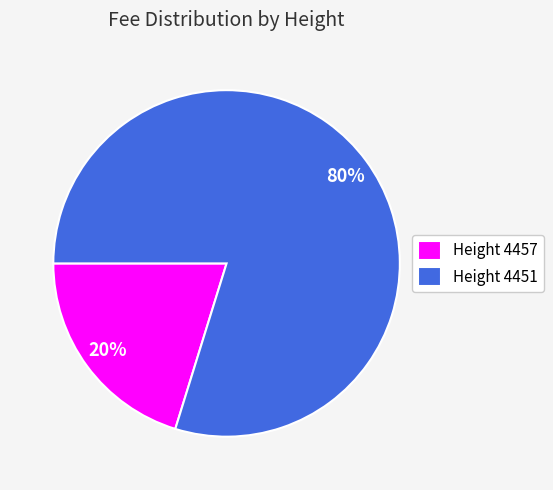

Do Height 4457 and Height 4451 together represent more than half of the pie?

Yes